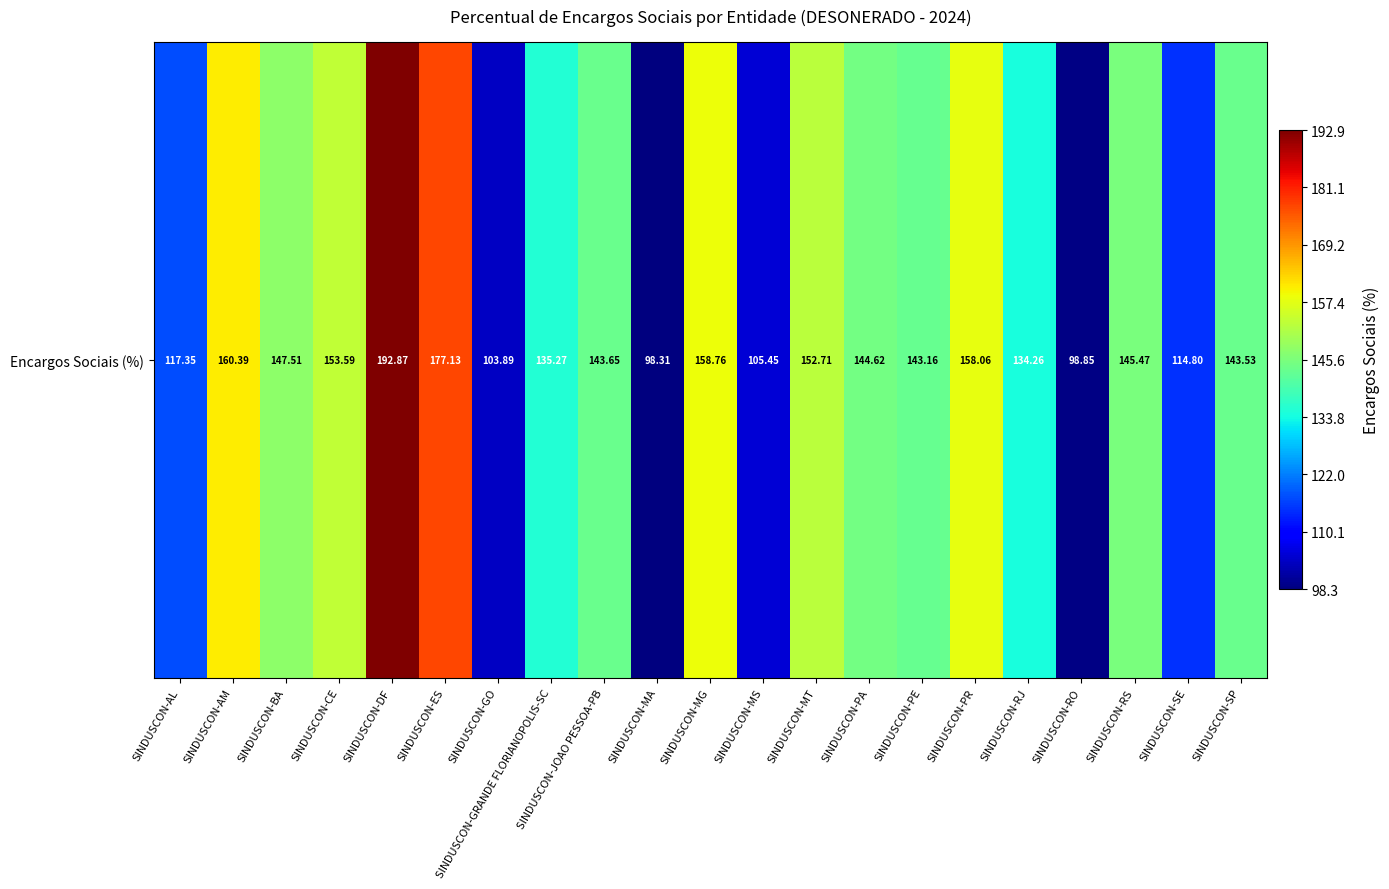

Rank the categories by value from lowest to highest.

SINDUSCON-MA, SINDUSCON-RO, SINDUSCON-GO, SINDUSCON-MS, SINDUSCON-SE, SINDUSCON-AL, SINDUSCON-RJ, SINDUSCON-GRANDE FLORIANOPOLIS-SC, SINDUSCON-PE, SINDUSCON-SP, SINDUSCON-JOAO PESSOA-PB, SINDUSCON-PA, SINDUSCON-RS, SINDUSCON-BA, SINDUSCON-MT, SINDUSCON-CE, SINDUSCON-PR, SINDUSCON-MG, SINDUSCON-AM, SINDUSCON-ES, SINDUSCON-DF